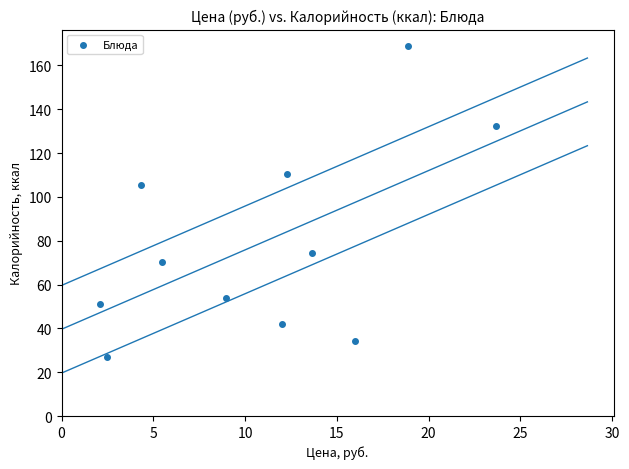

What Y value in the scatter plot is closest to 97?

105.6